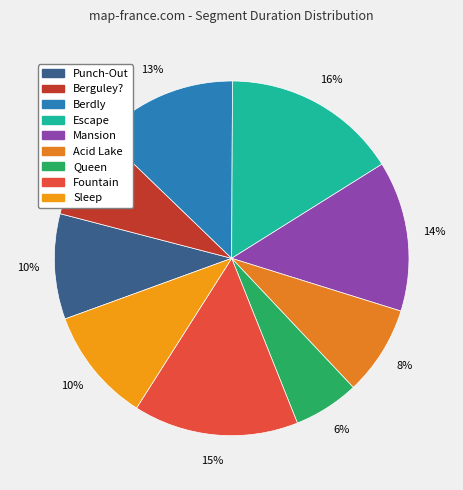

What percentage do Sleep and Punch-Out together represent?

20.0%